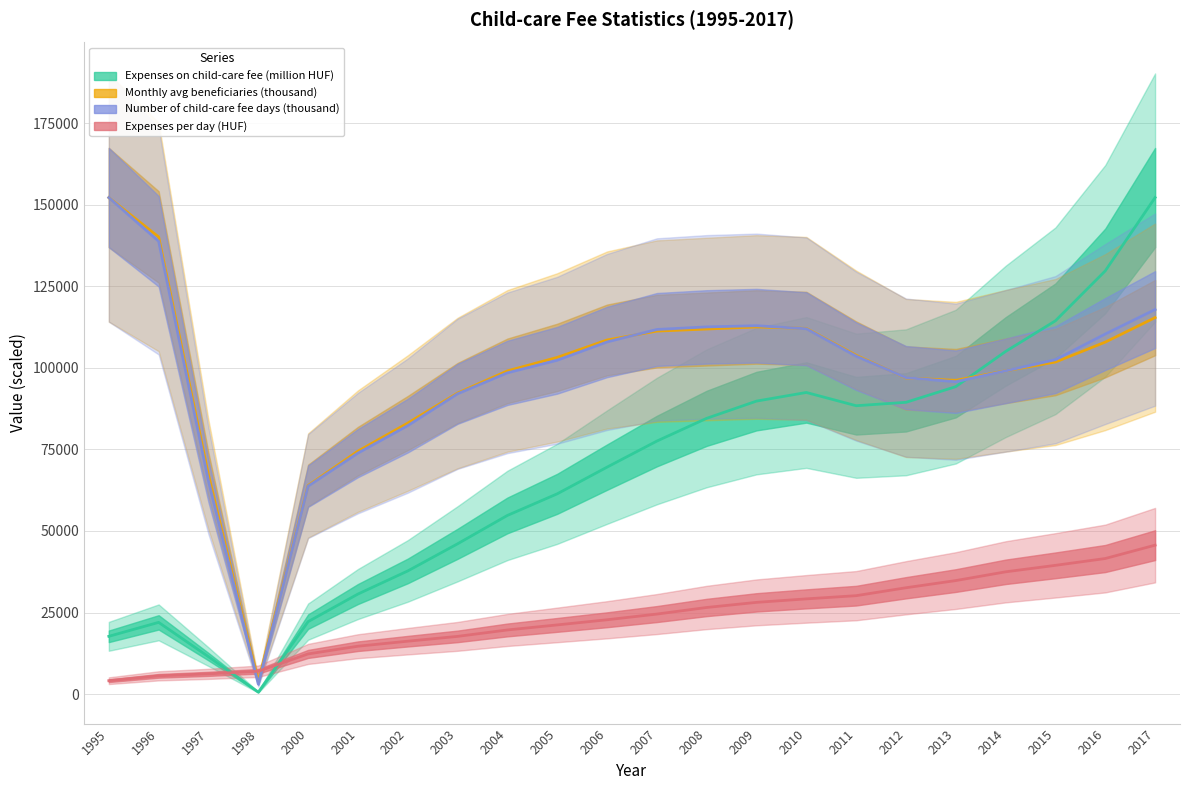

At which category is the sum across all series the highest?

2017